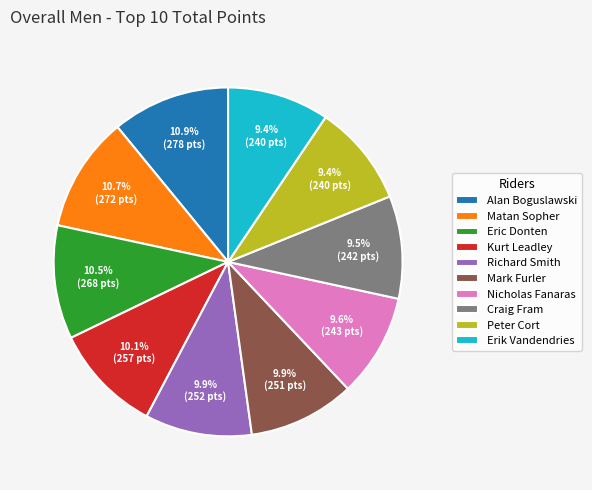

What portion of the pie excludes Peter Cort?

90.6%